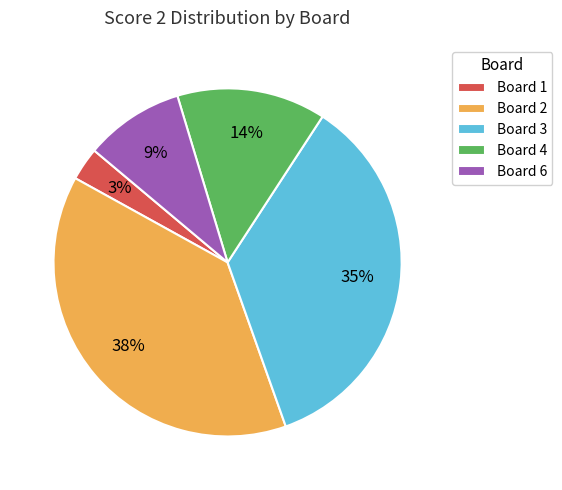

Is the sum of Board 3 and Board 4 greater than half?

No